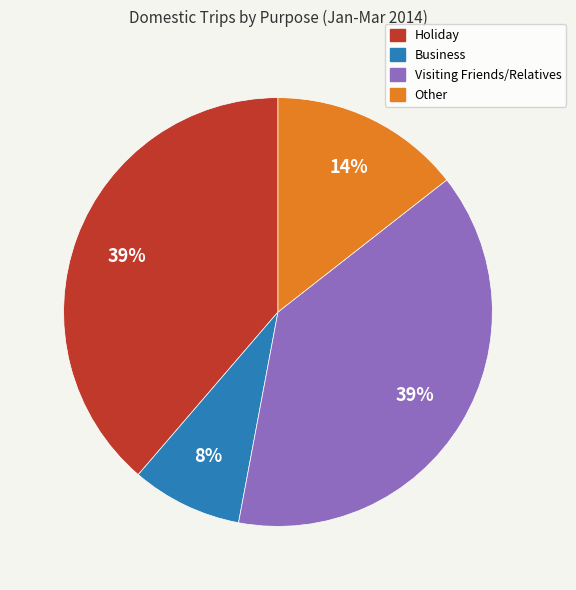

What is the smallest slice in the pie chart?

Business